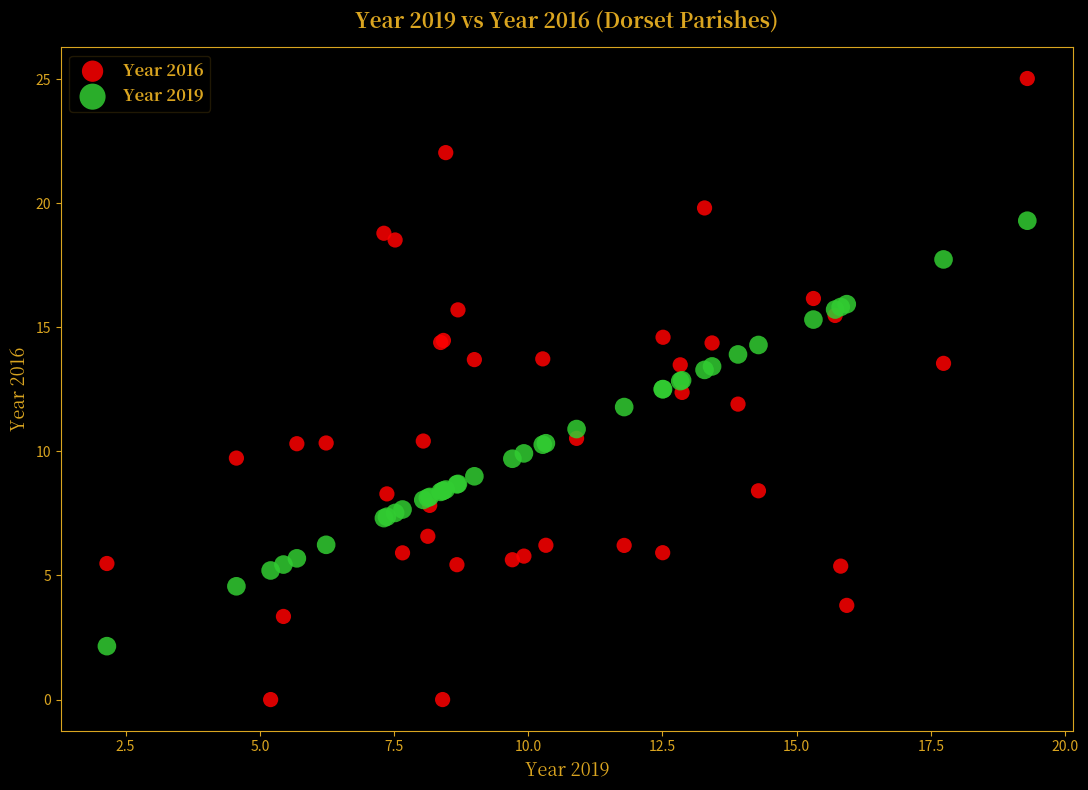

Which series has the widest spread of Y values?

Year 2016